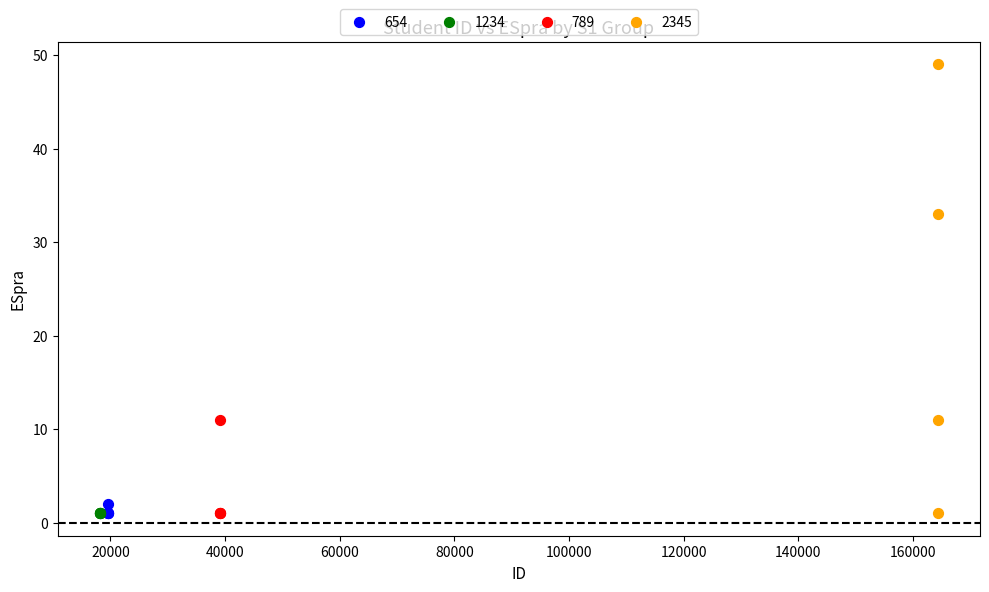

What are all the series names shown in the legend?

654, 1234, 789, 2345